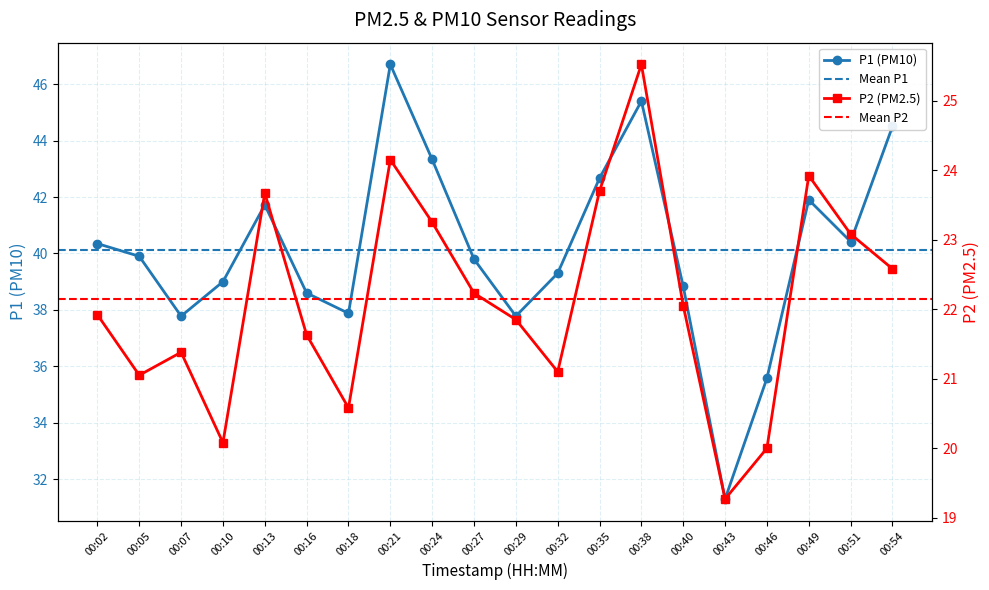

At which label does P1 first exceed 39?

00:02